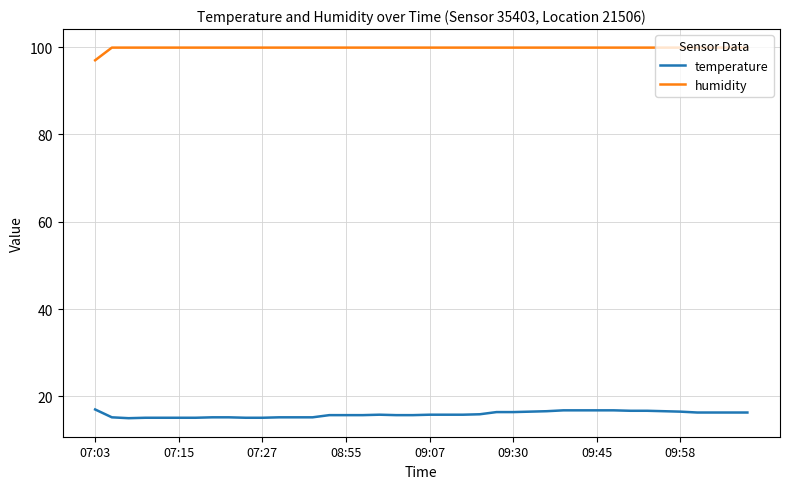

Does the chart display data point markers on the line(s)?

No